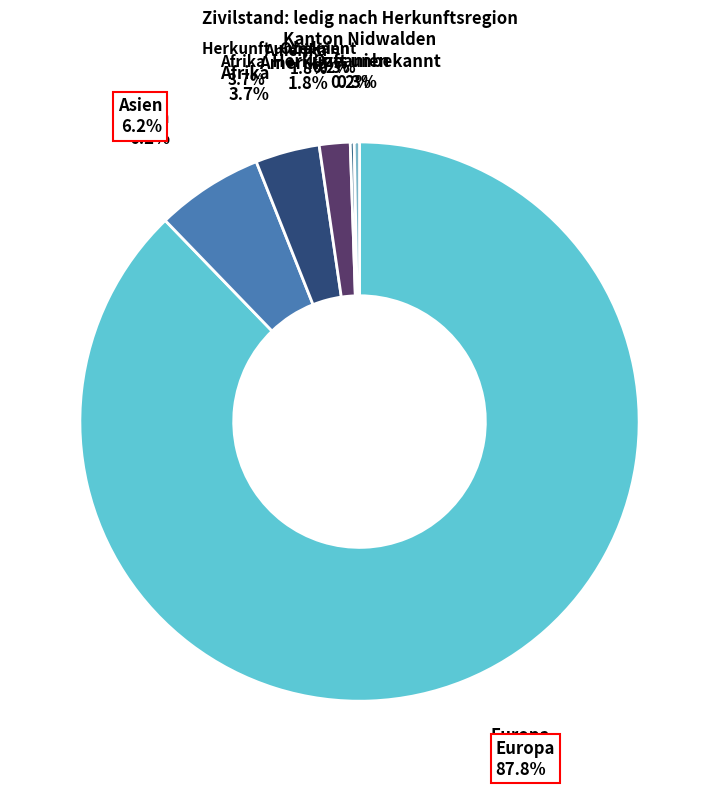

What is the smallest slice in the pie chart?

Ozeanien